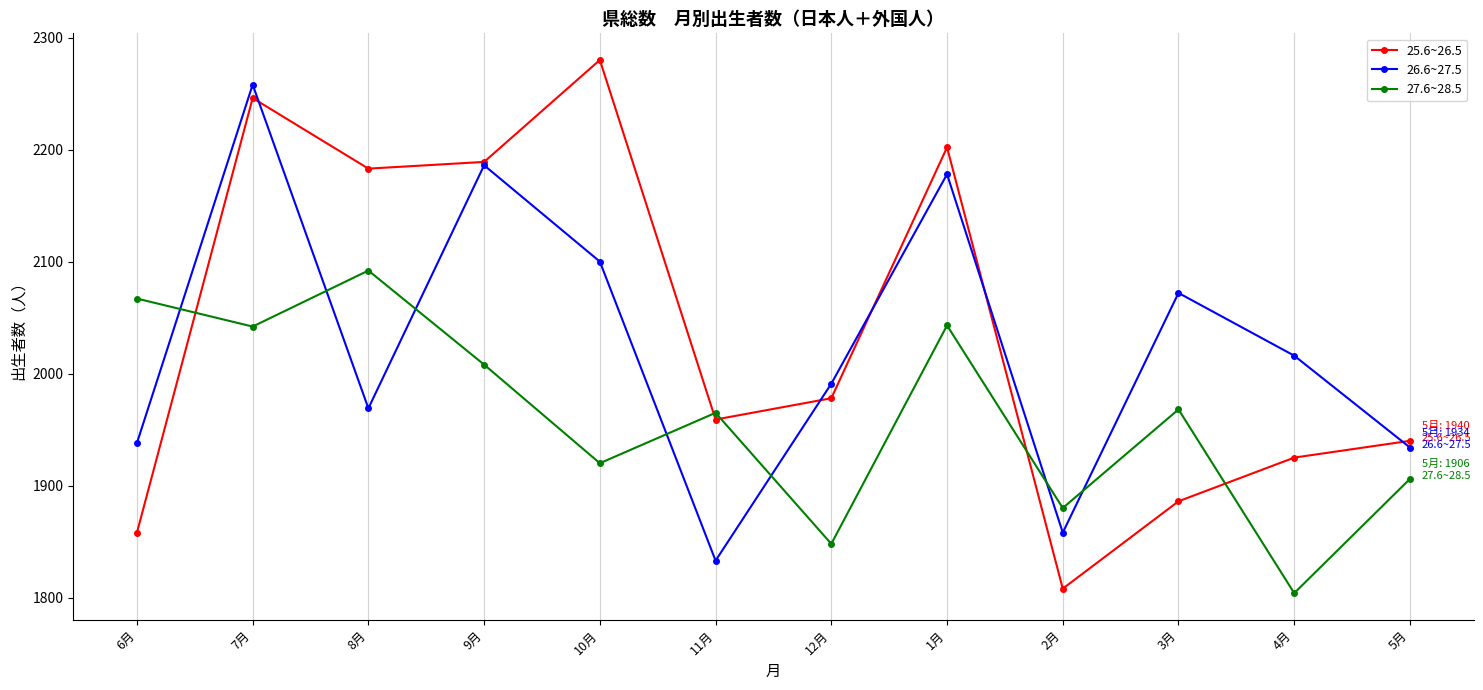

Which series has the widest spread of values?

25.6~26.5